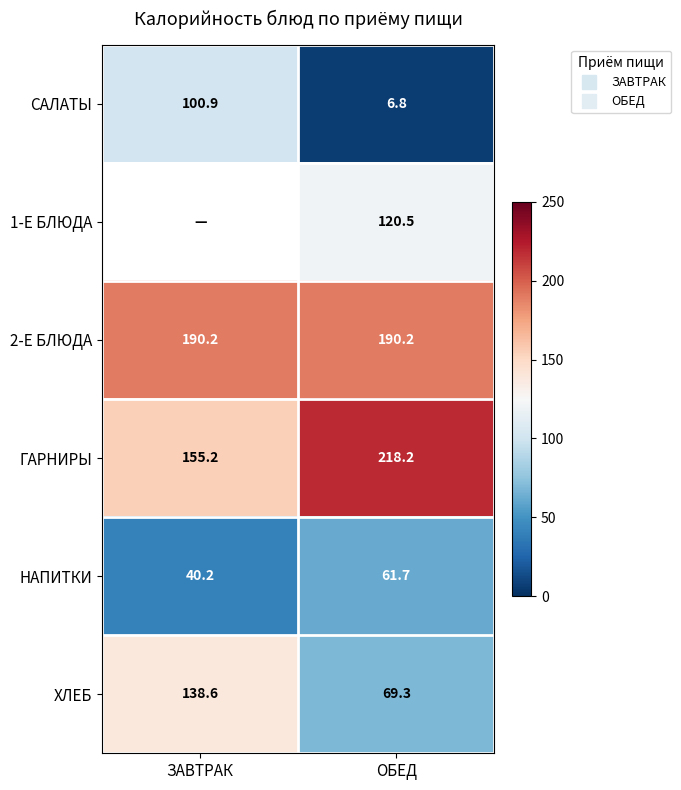

At which category is the sum across all series the highest?

ОБЕД